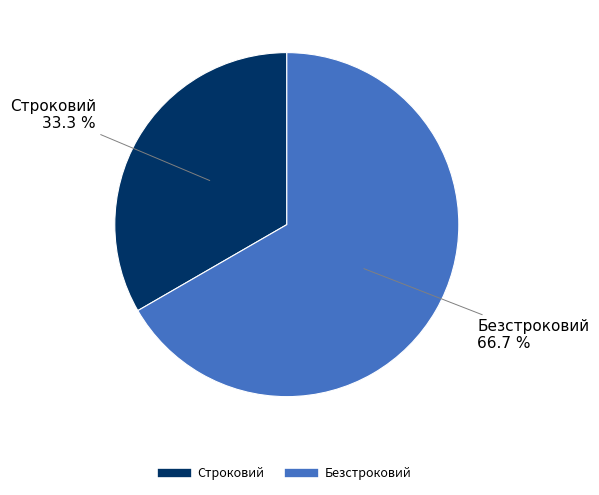

To the nearest percent, what is the difference between the Безстроковий and Строковий slice percentages?

33%